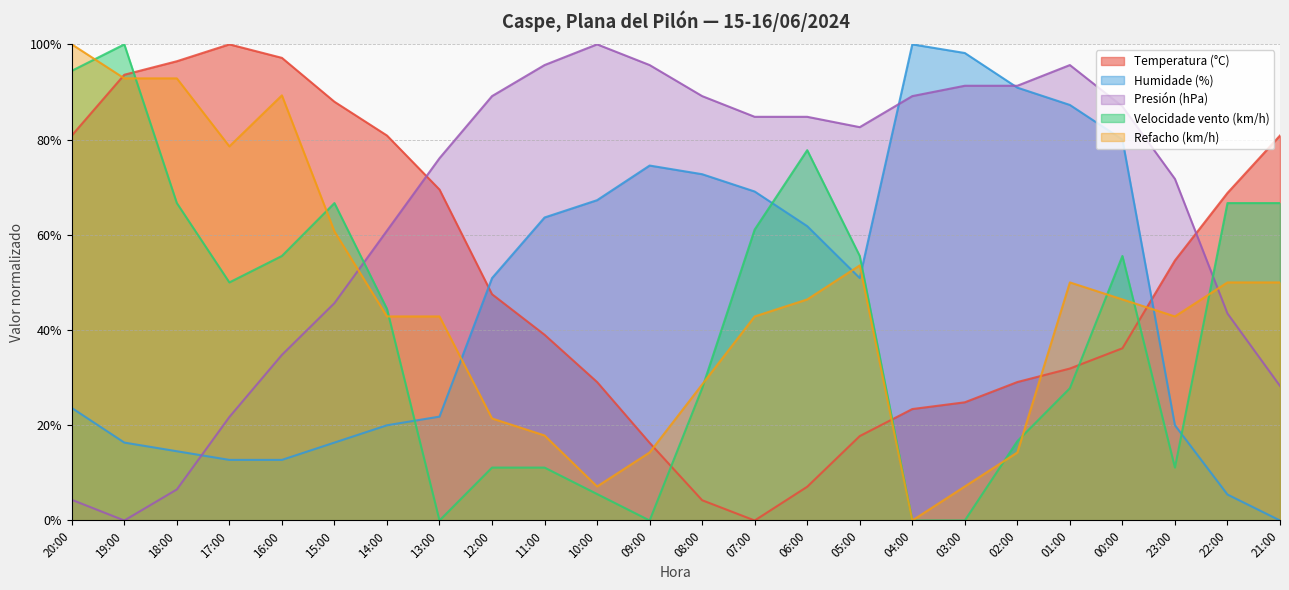

Reading right to left, extract all data points from this chart.

Temperatura (°C): 21:00=80.9	22:00=68.8	23:00=54.6	00:00=36.2	01:00=31.9	02:00=29.1	03:00=24.8	04:00=23.4	05:00=17.7	06:00=7.1	07:00=0.0	08:00=4.3	09:00=16.3	10:00=29.1	11:00=39.0	12:00=47.5	13:00=69.5	14:00=80.9	15:00=87.9	16:00=97.2	17:00=100.0	18:00=96.5	19:00=93.6	20:00=80.9
Humidade (%): 21:00=0.0	22:00=5.5	23:00=20.0	00:00=80.0	01:00=87.3	02:00=90.9	03:00=98.2	04:00=100.0	05:00=50.9	06:00=61.8	07:00=69.1	08:00=72.7	09:00=74.5	10:00=67.3	11:00=63.6	12:00=50.9	13:00=21.8	14:00=20.0	15:00=16.4	16:00=12.7	17:00=12.7	18:00=14.5	19:00=16.4	20:00=23.6
Presión (hPa): 21:00=28.3	22:00=43.5	23:00=71.7	00:00=87.0	01:00=95.7	02:00=91.3	03:00=91.3	04:00=89.1	05:00=82.6	06:00=84.8	07:00=84.8	08:00=89.1	09:00=95.7	10:00=100.0	11:00=95.7	12:00=89.1	13:00=76.1	14:00=60.9	15:00=45.7	16:00=34.8	17:00=21.7	18:00=6.5	19:00=0.0	20:00=4.3
Velocidade vento (km/h): 21:00=66.7	22:00=66.7	23:00=11.1	00:00=55.6	01:00=27.8	02:00=16.7	03:00=0.0	04:00=0.0	05:00=55.6	06:00=77.8	07:00=61.1	08:00=27.8	09:00=0.0	10:00=5.6	11:00=11.1	12:00=11.1	13:00=0.0	14:00=44.4	15:00=66.7	16:00=55.6	17:00=50.0	18:00=66.7	19:00=100.0	20:00=94.4
Refacho (km/h): 21:00=50.0	22:00=50.0	23:00=42.9	00:00=46.4	01:00=50.0	02:00=14.3	03:00=7.1	04:00=0.0	05:00=53.6	06:00=46.4	07:00=42.9	08:00=28.6	09:00=14.3	10:00=7.1	11:00=17.9	12:00=21.4	13:00=42.9	14:00=42.9	15:00=60.7	16:00=89.3	17:00=78.6	18:00=92.9	19:00=92.9	20:00=100.0